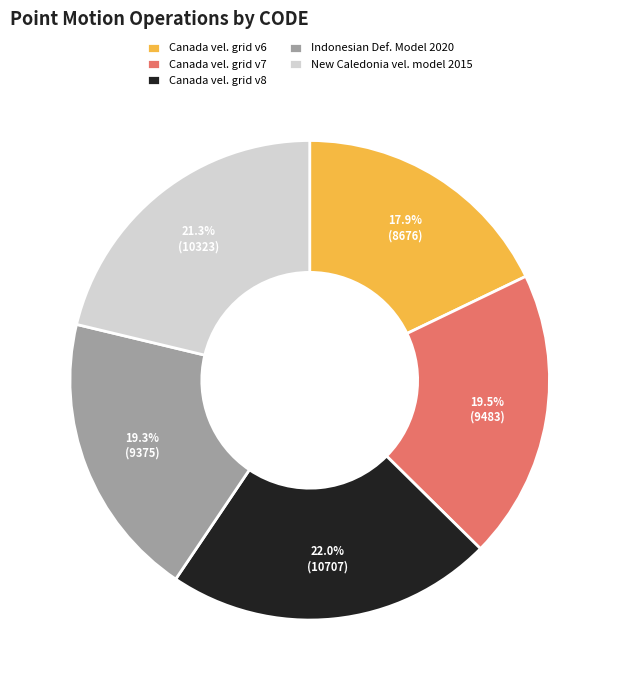

What percentage is NOT represented by Canada vel. grid v6?

82.1%